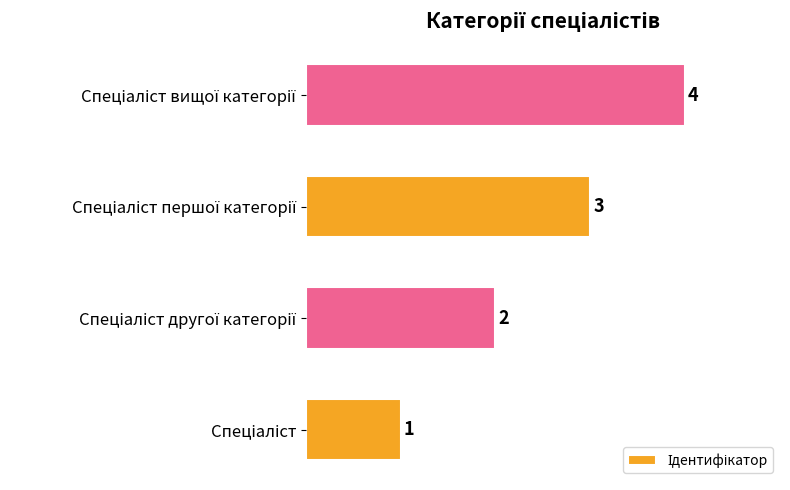

What is the sum of all values?

10